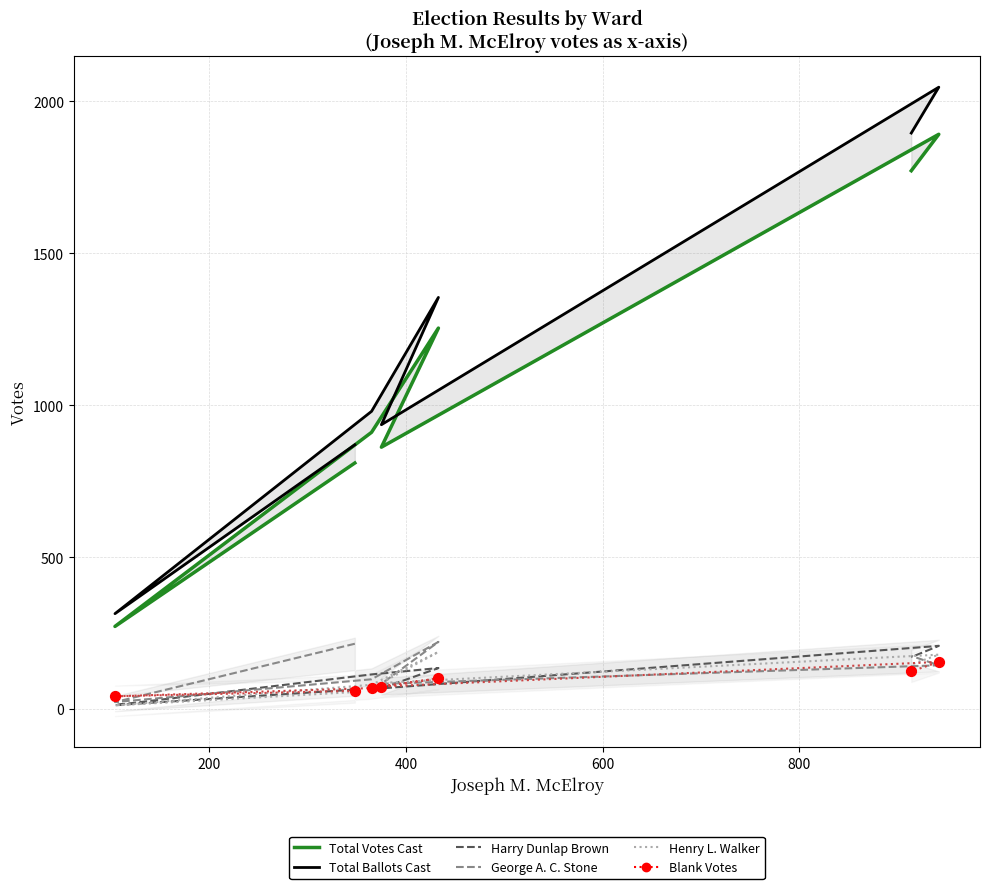

Which series reaches the minimum Y coordinate?

Henry L. Walker